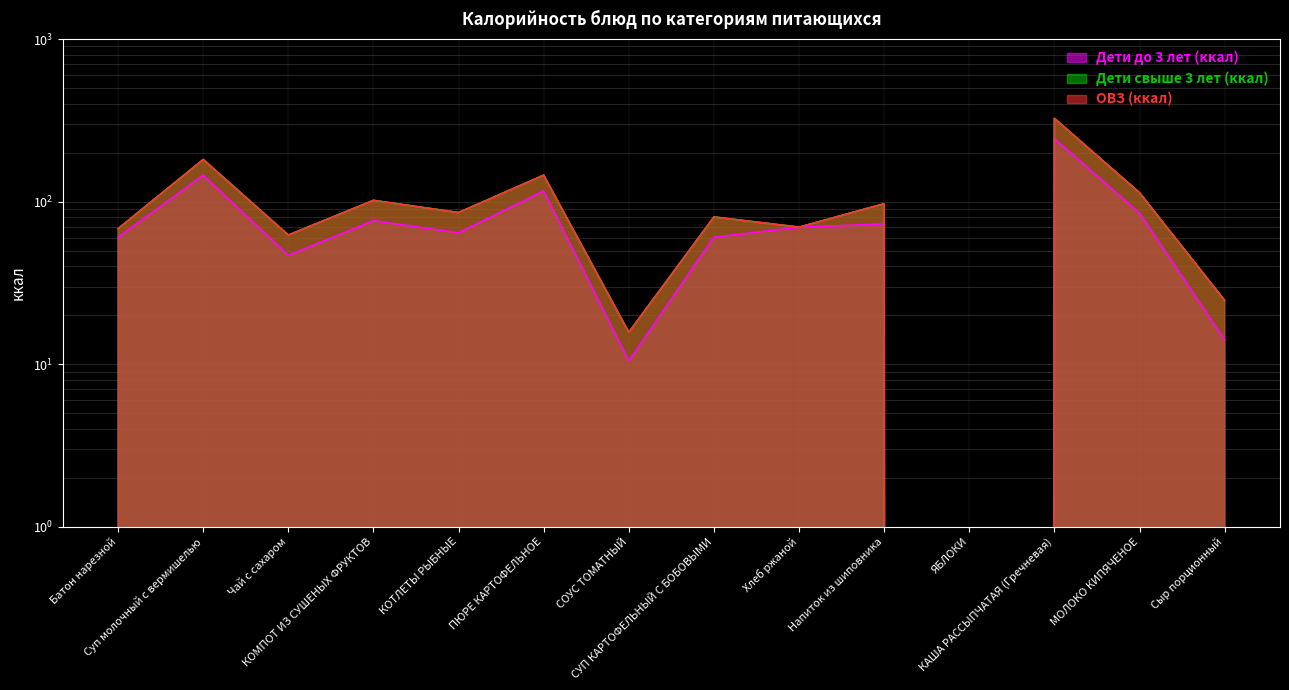

At which label does ОВЗ (ккал) reach its minimum?

ЯБЛОКИ